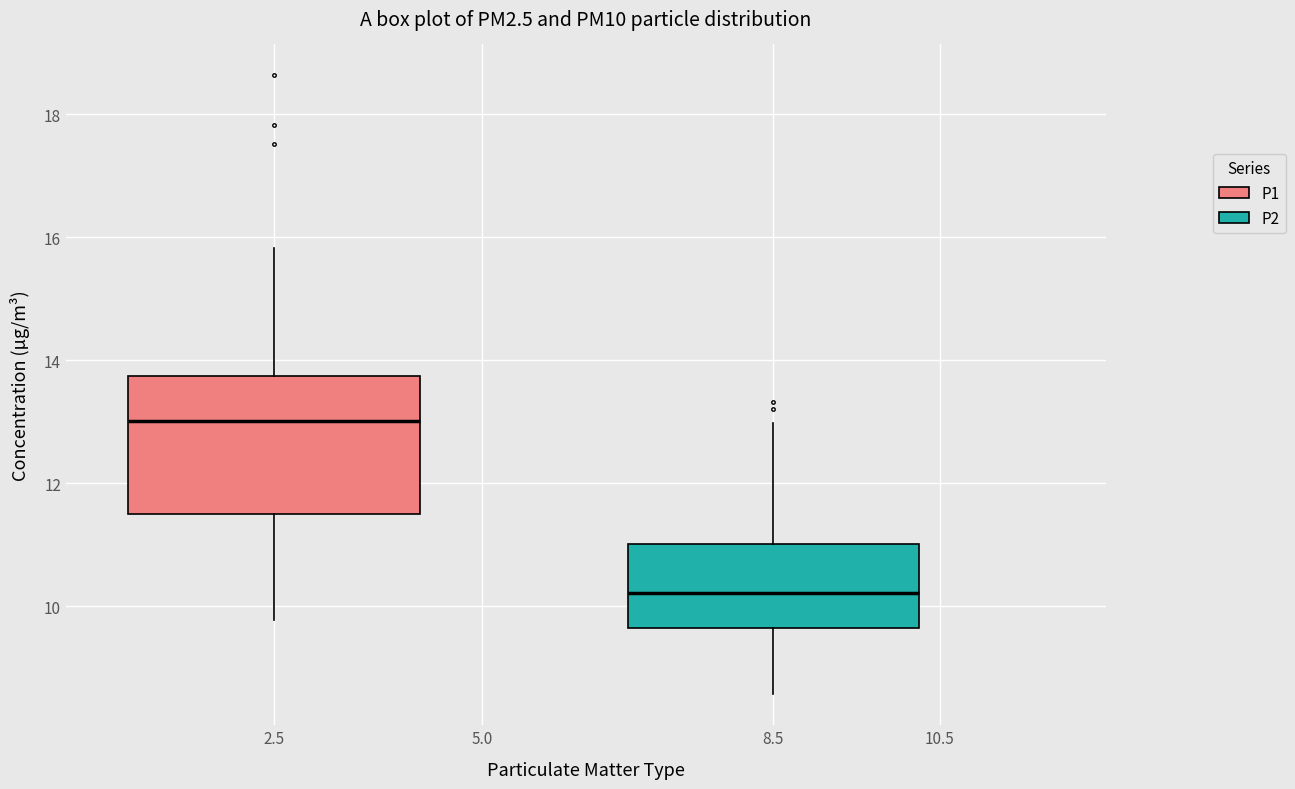

Reading left to right, transcribe this box plot: for each box, give where its median line is, the range the box spans, and where its two whiskers end, as read against the y-axis. The values are not printed on the chart, so give them approximately, as read against the axis.

2.5: median 13.0, box 11.4 to 13.8, whiskers 9.8 to 15.8
8.5: median 10.2, box 9.6 to 11.0, whiskers 8.6 to 13.0